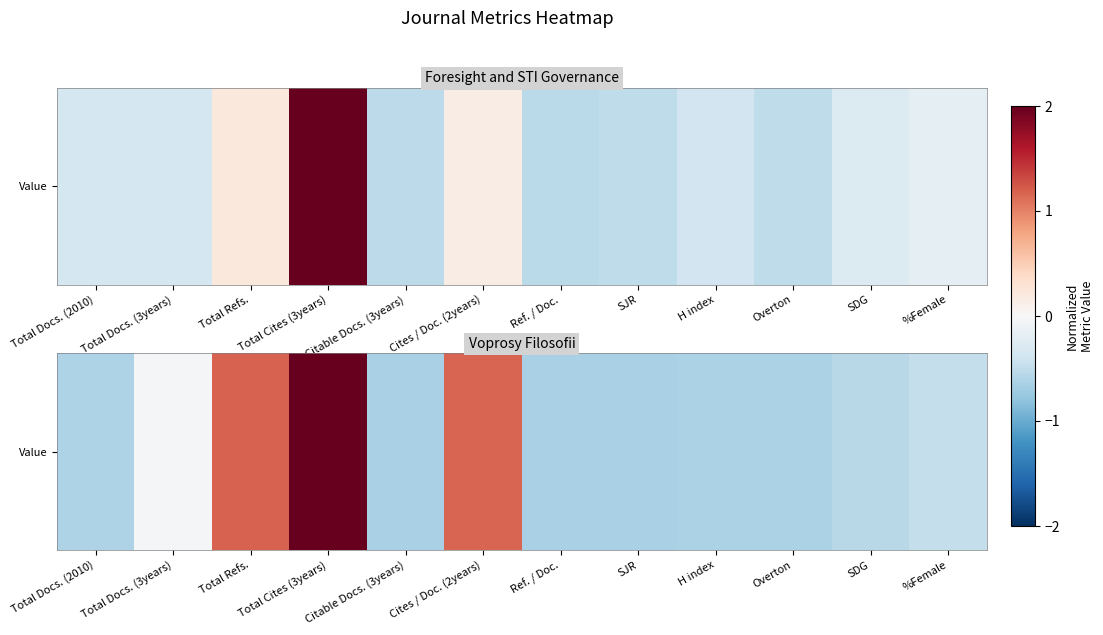

True or false: the data shows -0.6 at SDG.

True